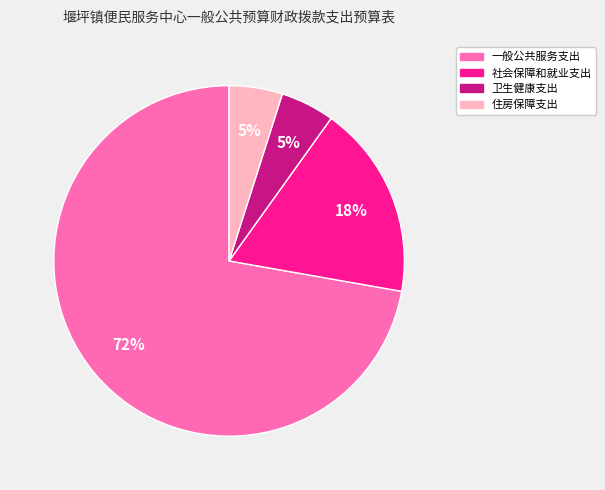

What is the largest slice in the pie chart?

一般公共服务支出